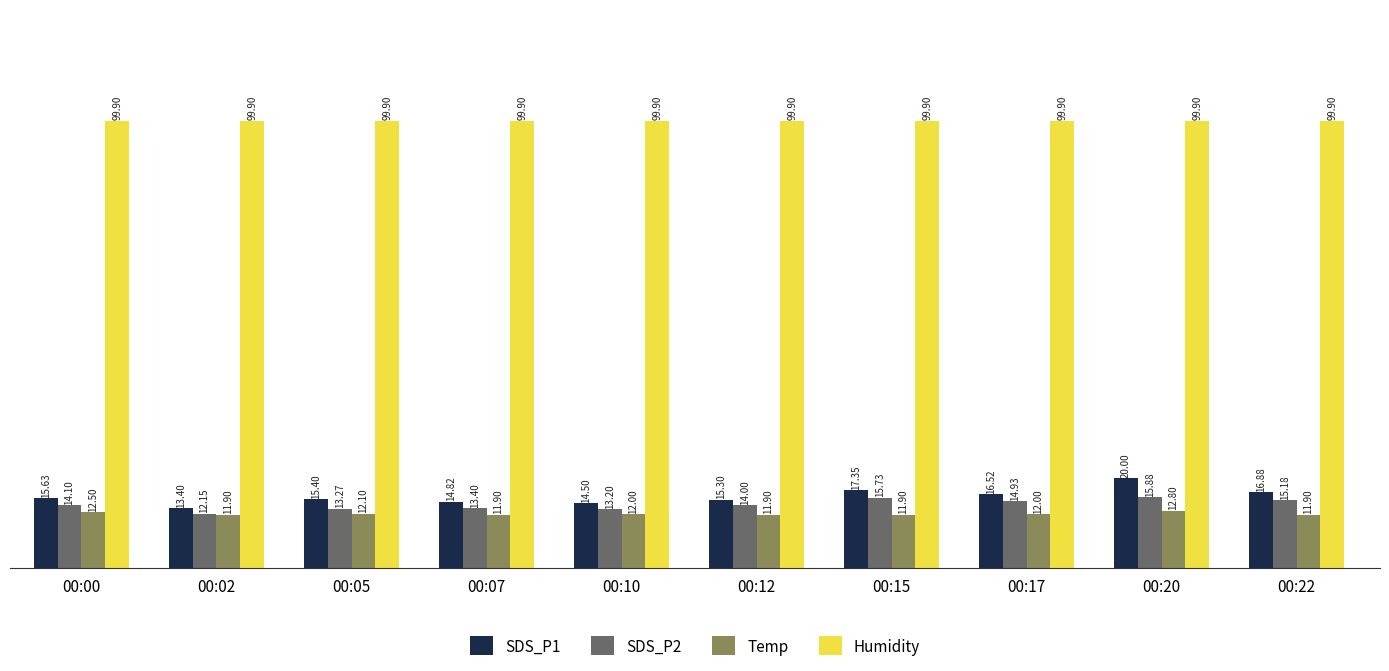

Rank the series at 00:00 from lowest to highest value.

Temp, SDS_P2, SDS_P1, Humidity